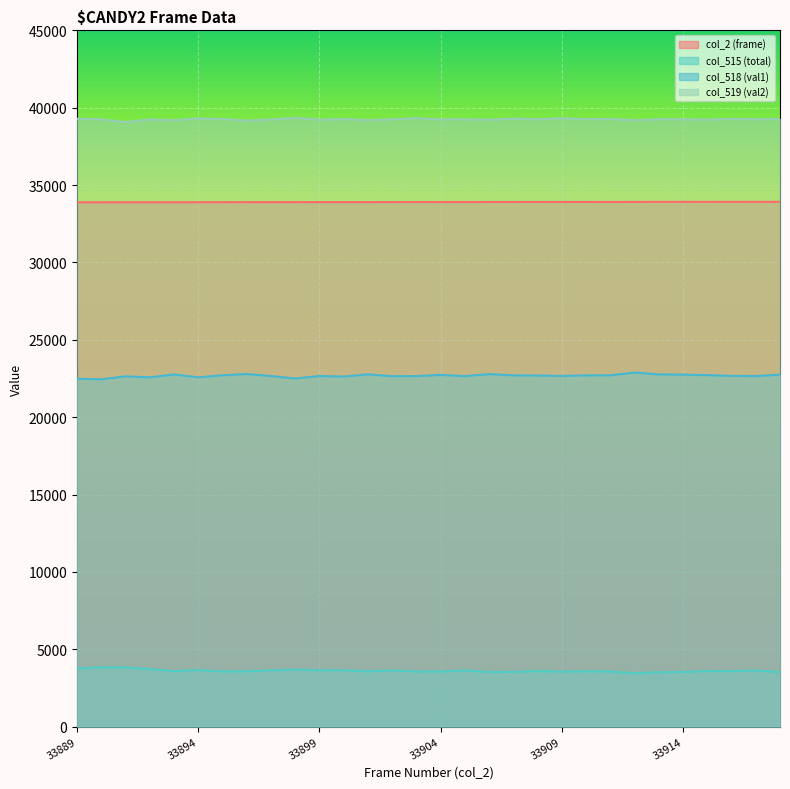

Which series has the widest spread of values?

col_518 (val1)